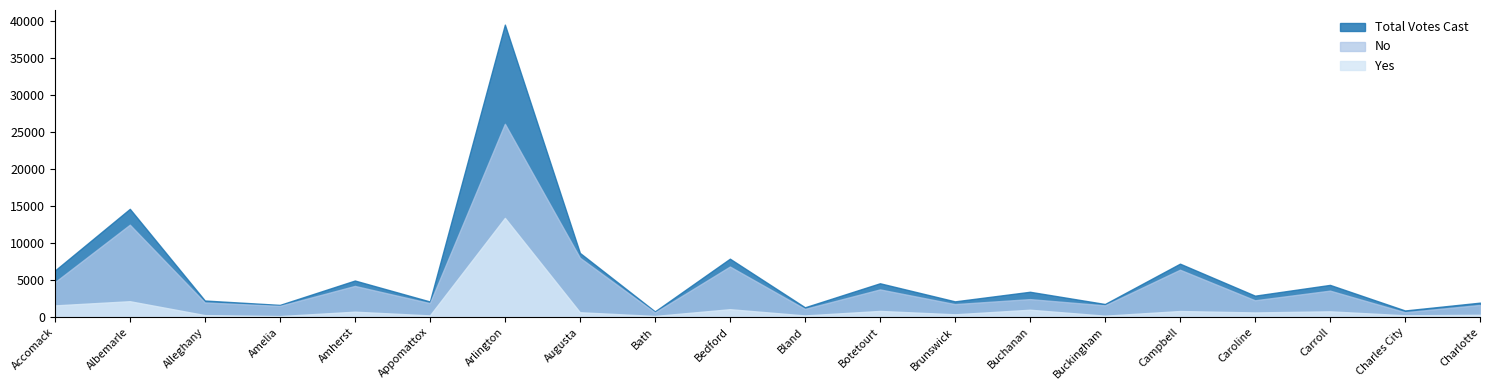

What is the value of the Yes point at the 3rd from the left?

266